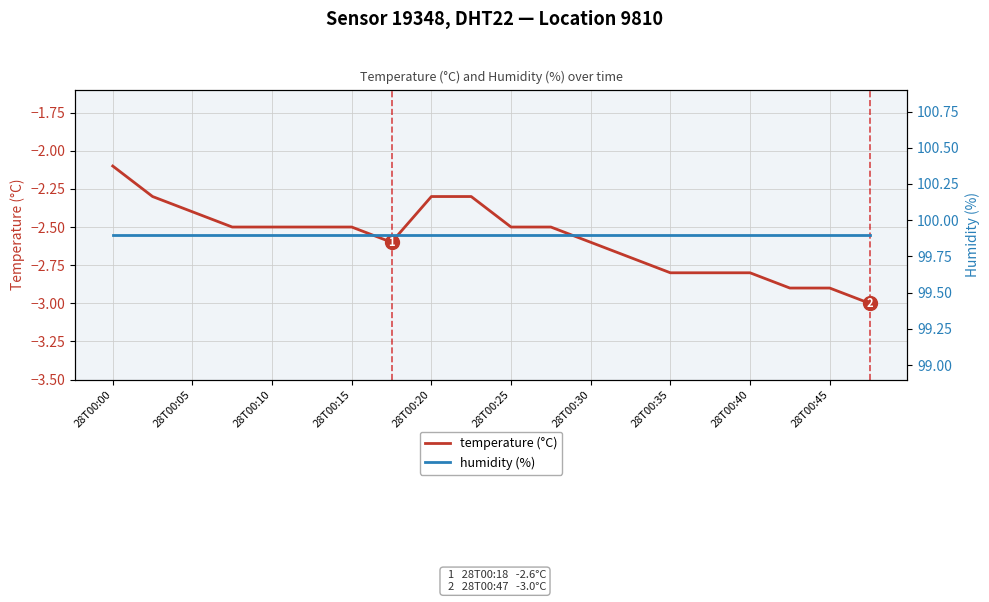

The temperature (°C) series shows -3.0 at 19. True or false?

True